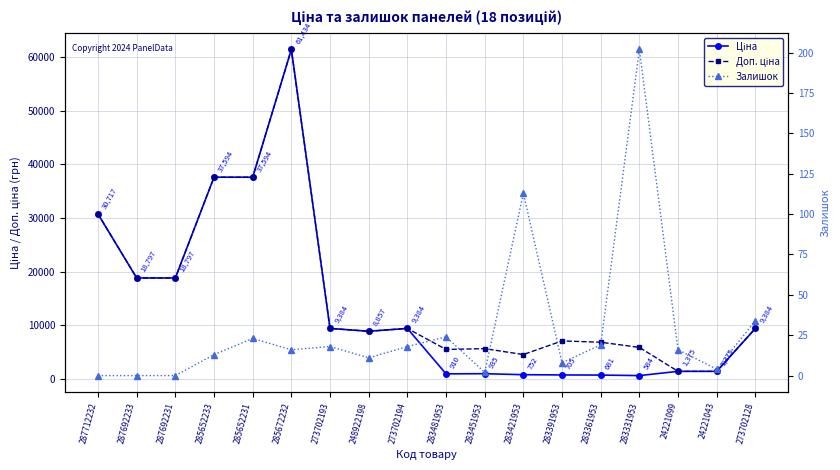

Rank the series at 24221043 from lowest to highest value.

Залишок, Доп. ціна, Ціна